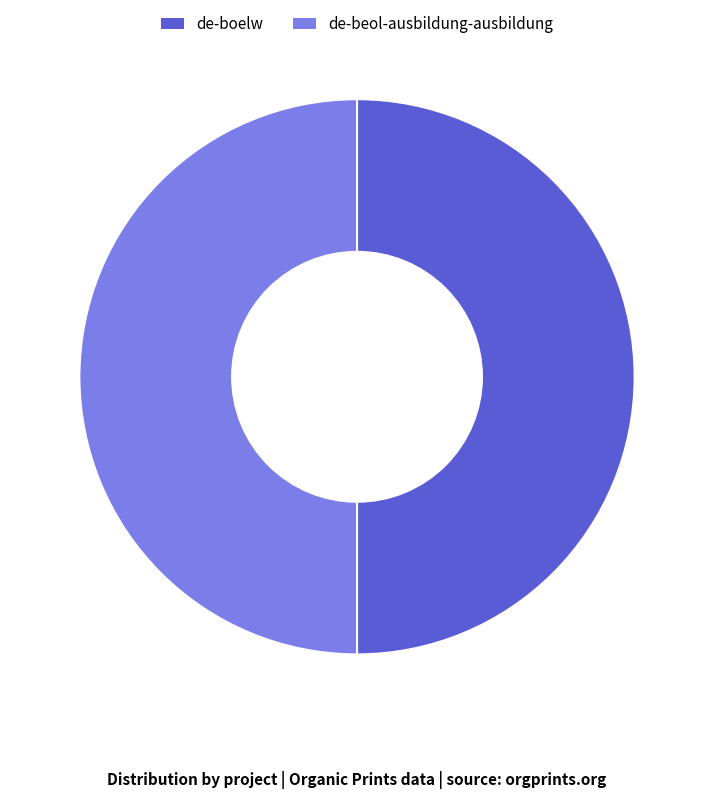

Approximately how many times larger is the value at de-beol-ausbildung-ausbildung compared to de-boelw?

1.0